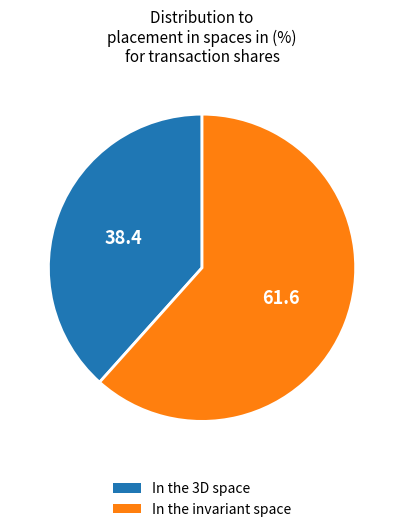

Is there a majority slice in this chart?

Yes